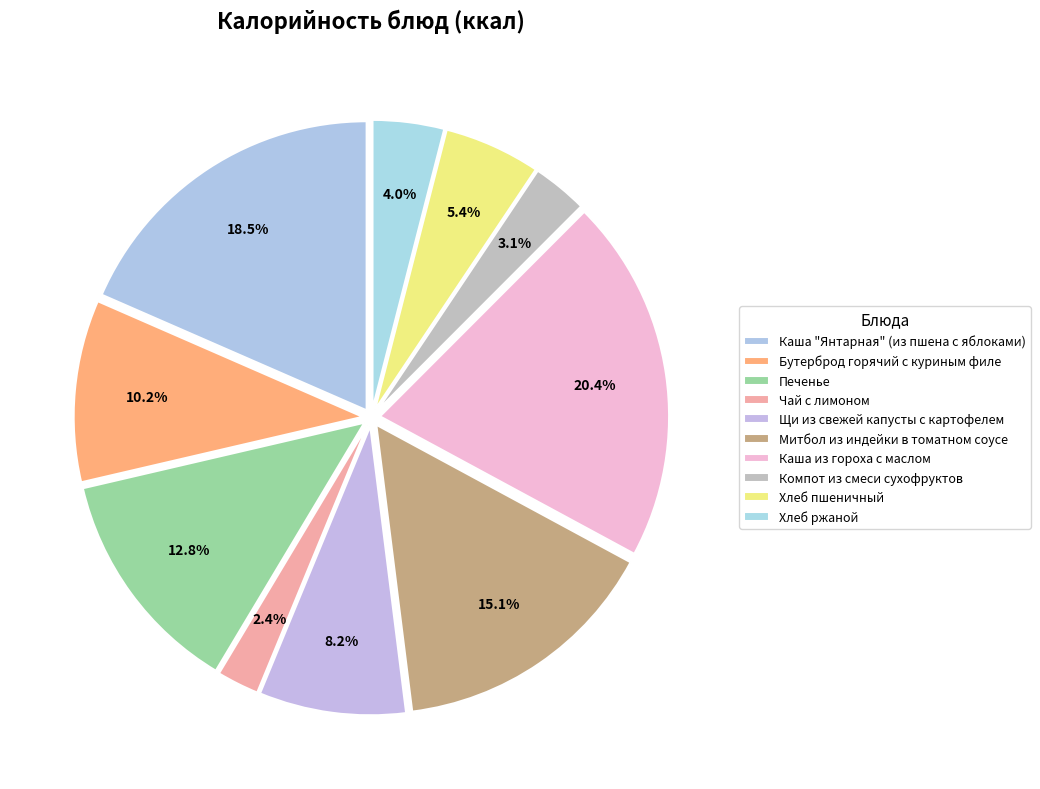

Is there any slice that represents more than half of the pie?

No